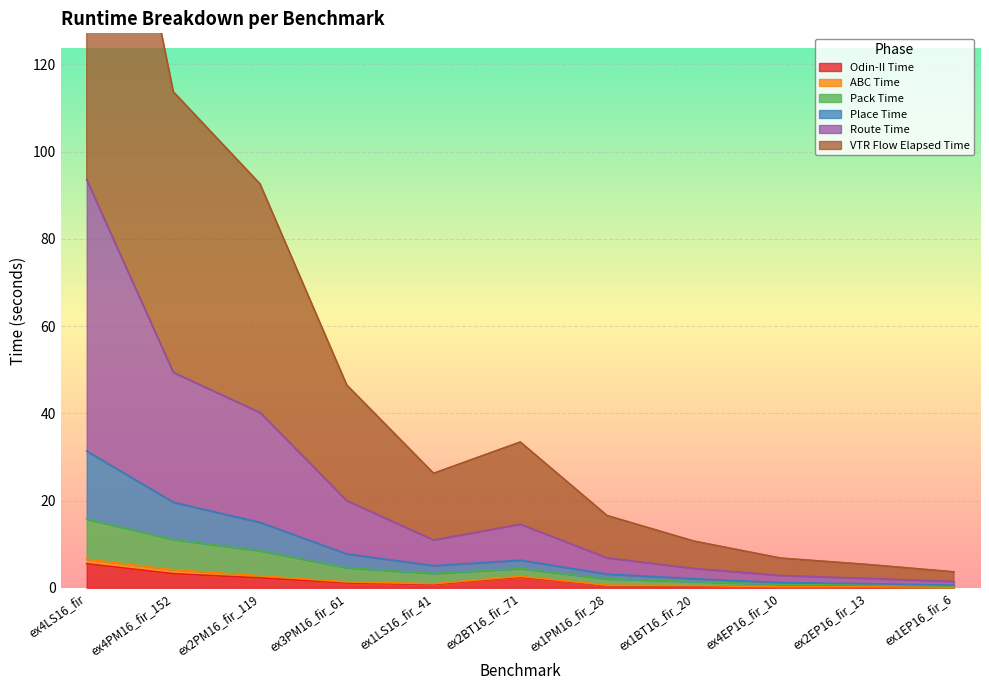

The value of Pack Time at ex2BT16_fir_71 is 3.7. True or false?

False